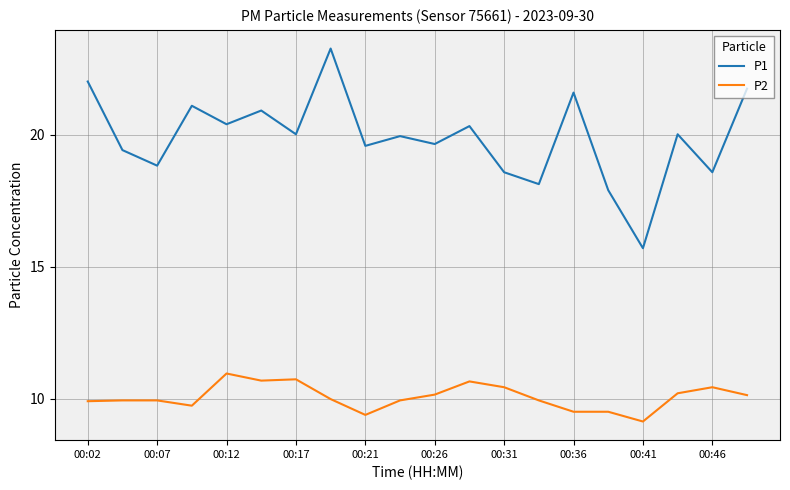

True or false: P1 and P2 intersect in this chart.

False